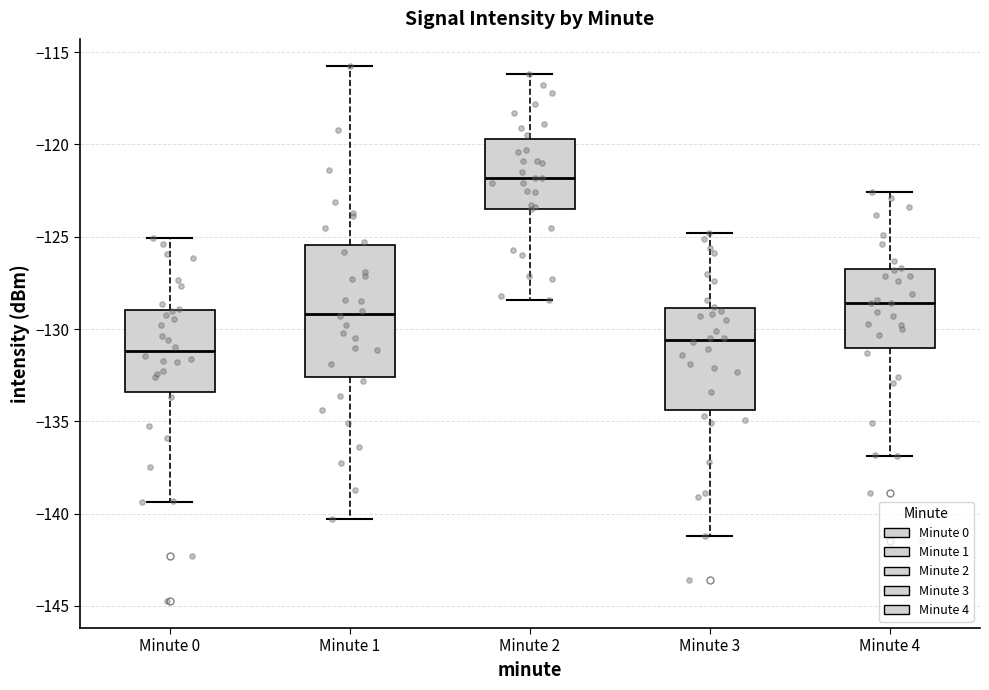

Which box is the tallest, from its lower edge to its upper edge?

Minute 1